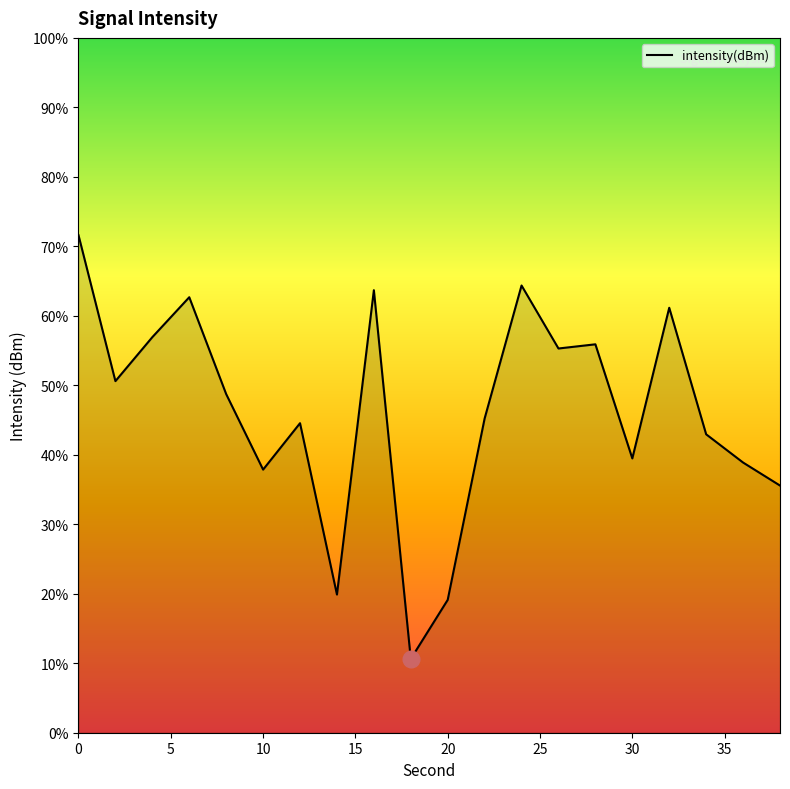

What is the maximum value shown in the chart?

71.6